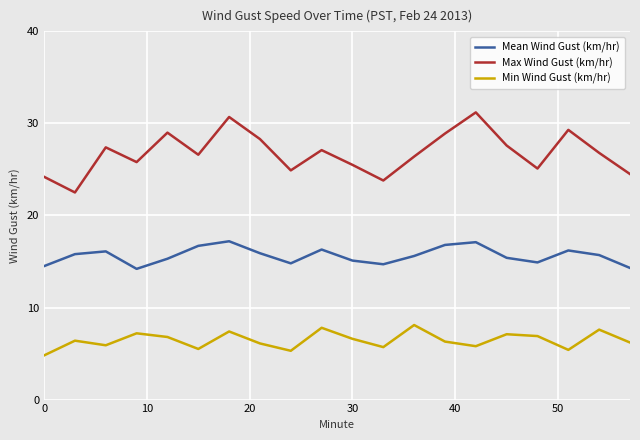

Rank the series by their average value, from highest to lowest.

Max Wind Gust (km/hr), Mean Wind Gust (km/hr), Min Wind Gust (km/hr)